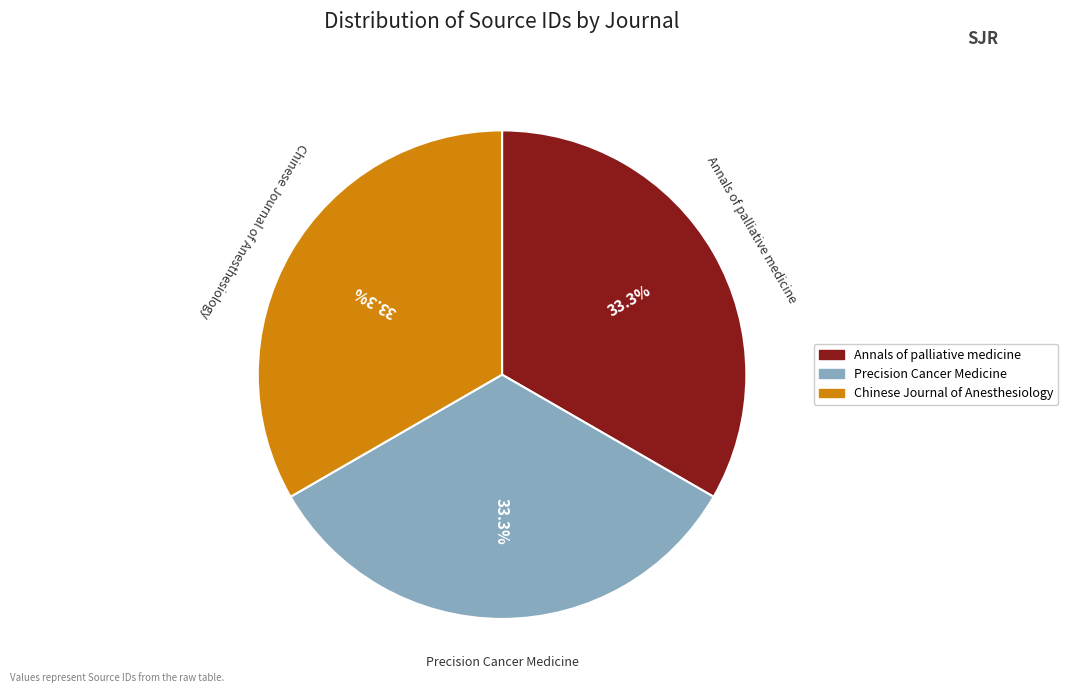

Does Precision Cancer Medicine represent more than half of the total?

No